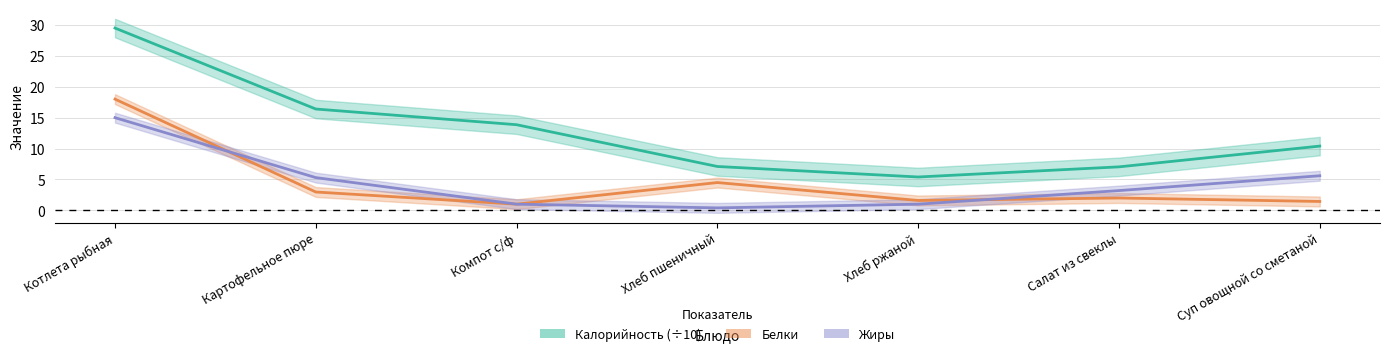

What position from the left is Салат из свеклы?

6